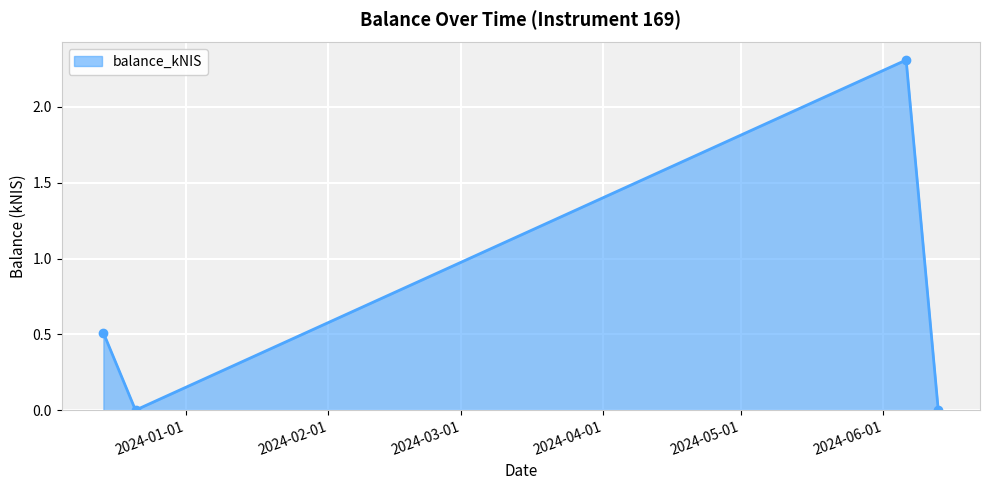

Reading left to right, list all the values displayed in this chart.

0.5	0.0	2.3	0.0